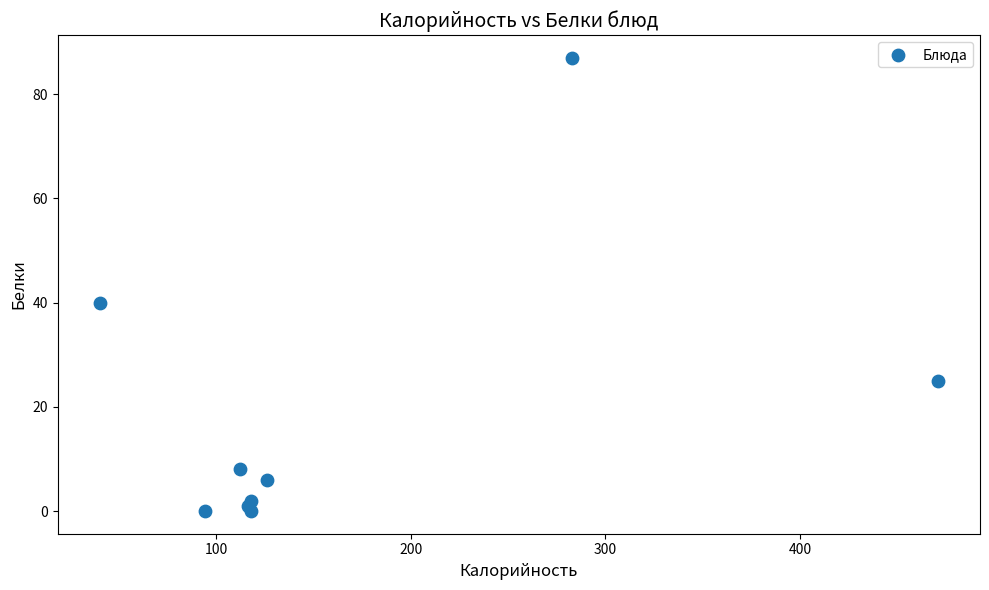

What Y value in the scatter plot is closest to 43?

40